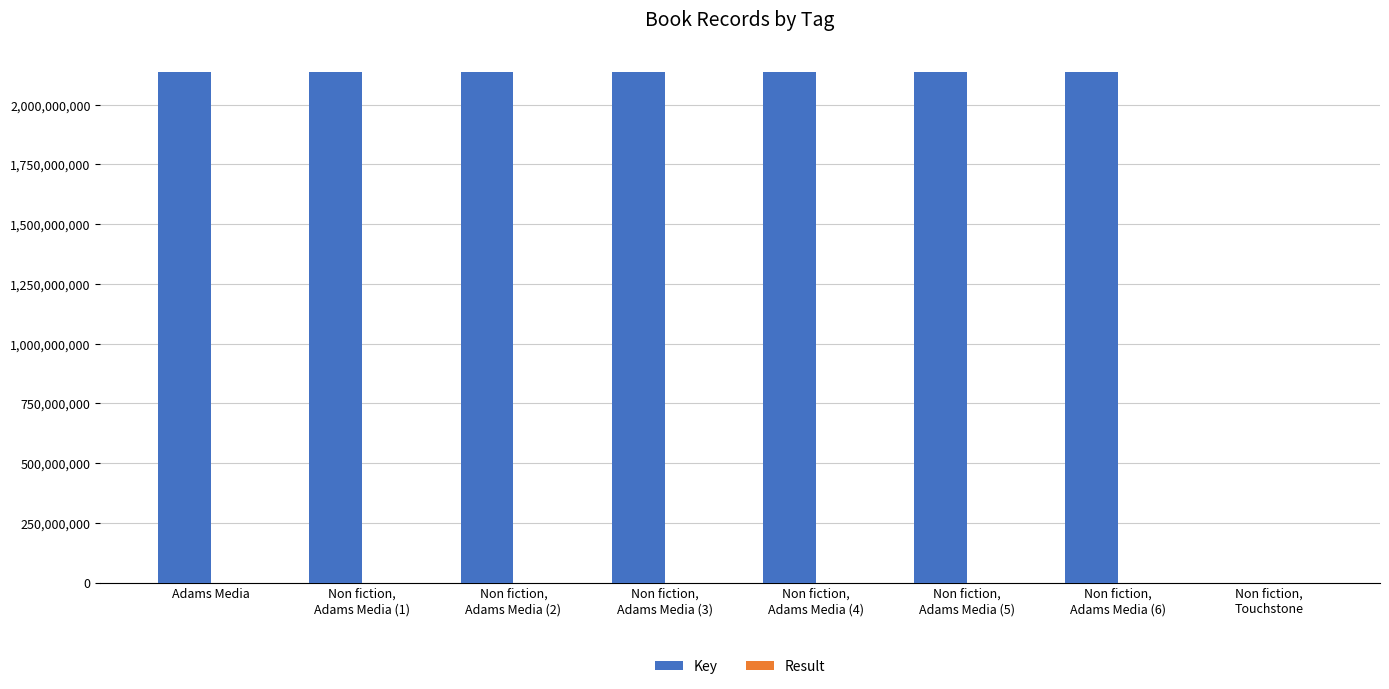

What is the highest value of the Key series?

2137722071